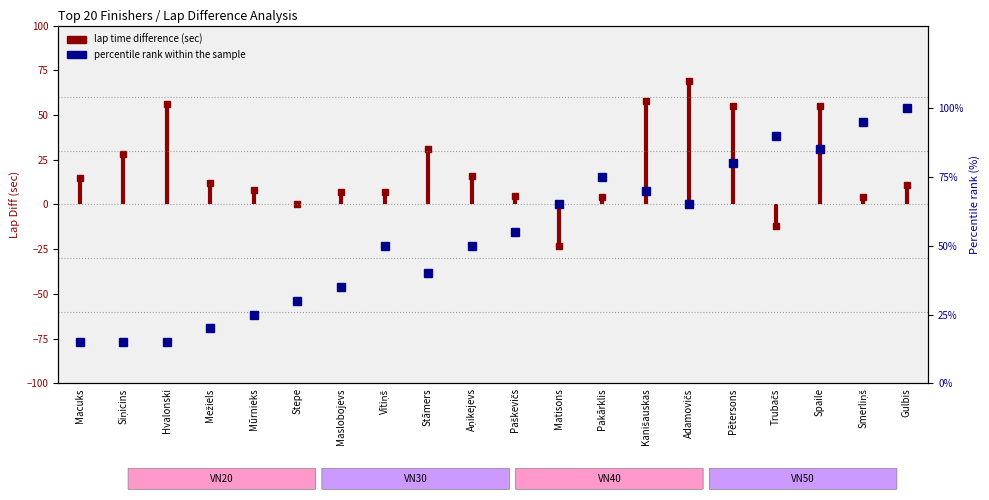

Between Spaile and Stāmers, which is larger?

Spaile